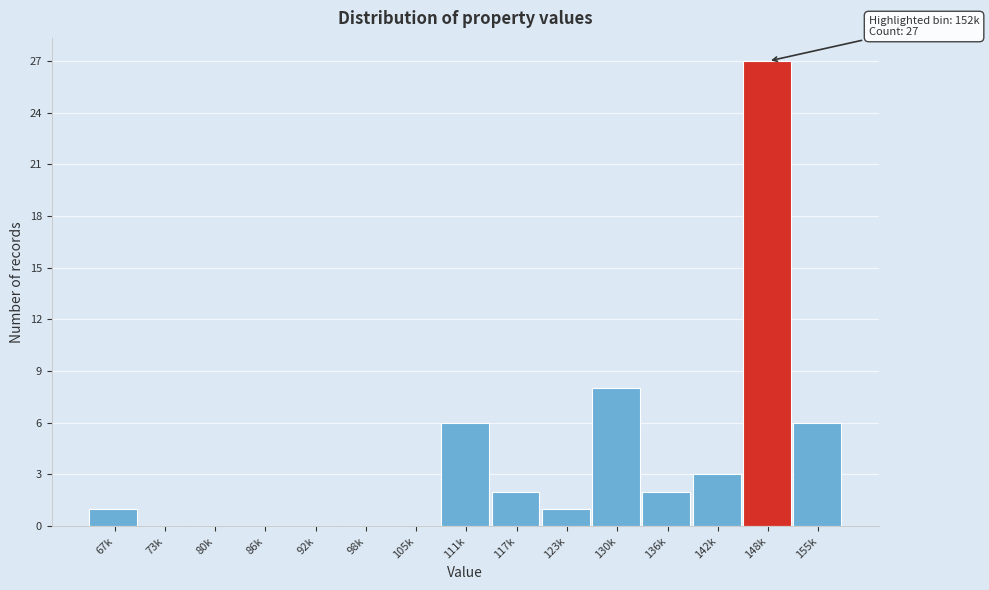

Reading left to right, what are all the values shown in this chart?

67k=1	73k=0	80k=0	86k=0	92k=0	98k=0	105k=0	111k=6	117k=2	123k=1	130k=8	136k=2	142k=3	148k=27	155k=6